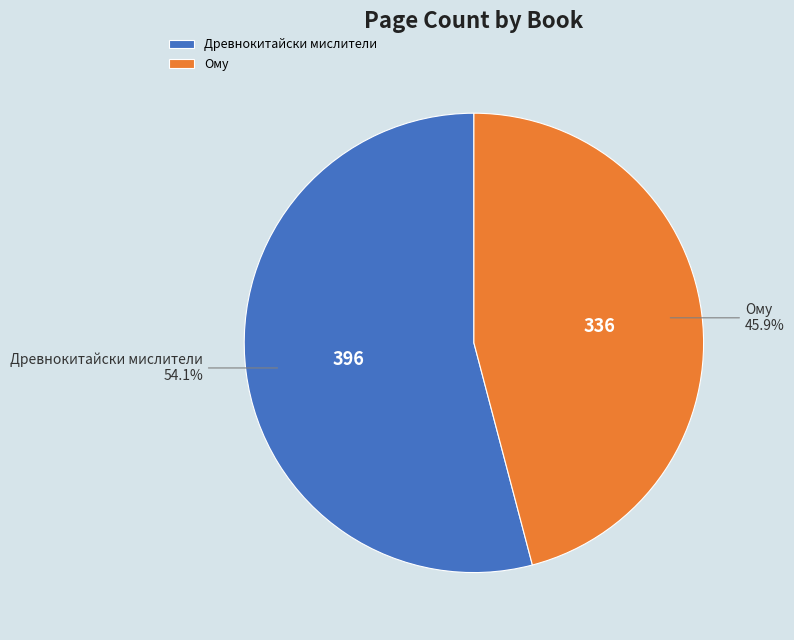

What is the smallest slice in the pie chart?

Ому